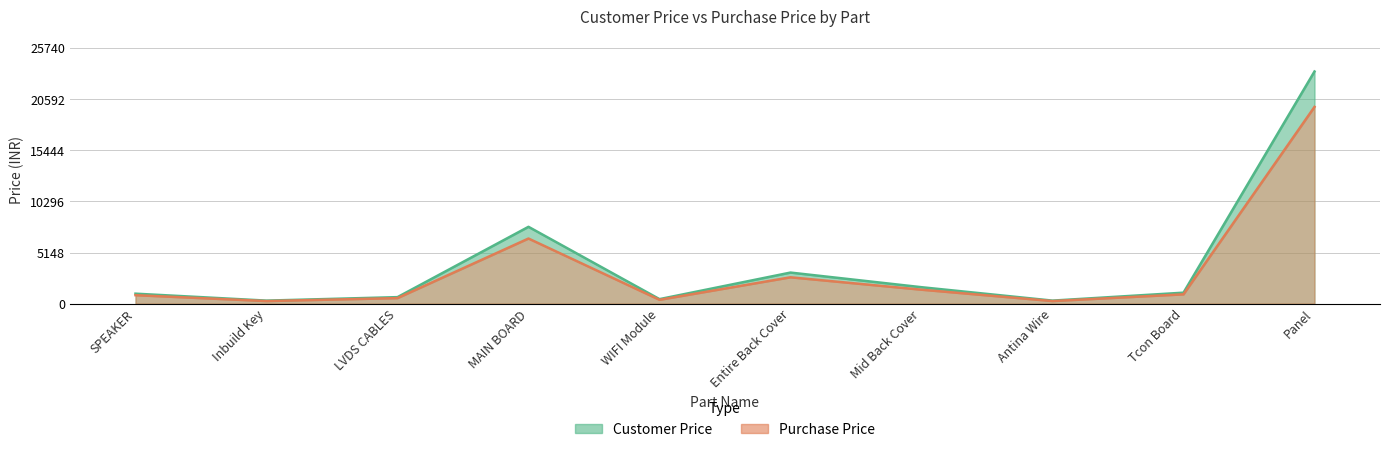

What position from the left is Antina Wire?

8